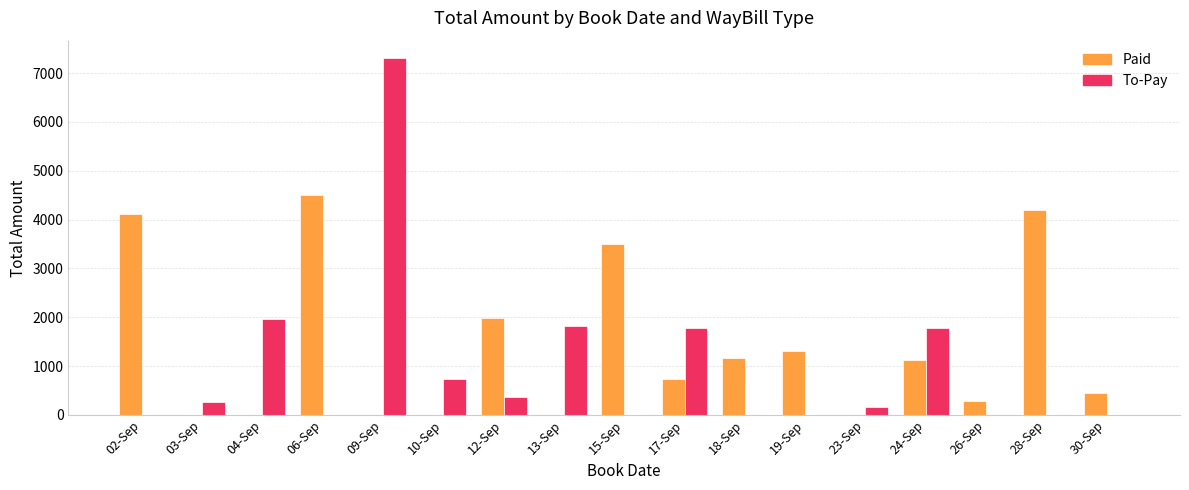

What is the maximum value shown in the chart?

7300